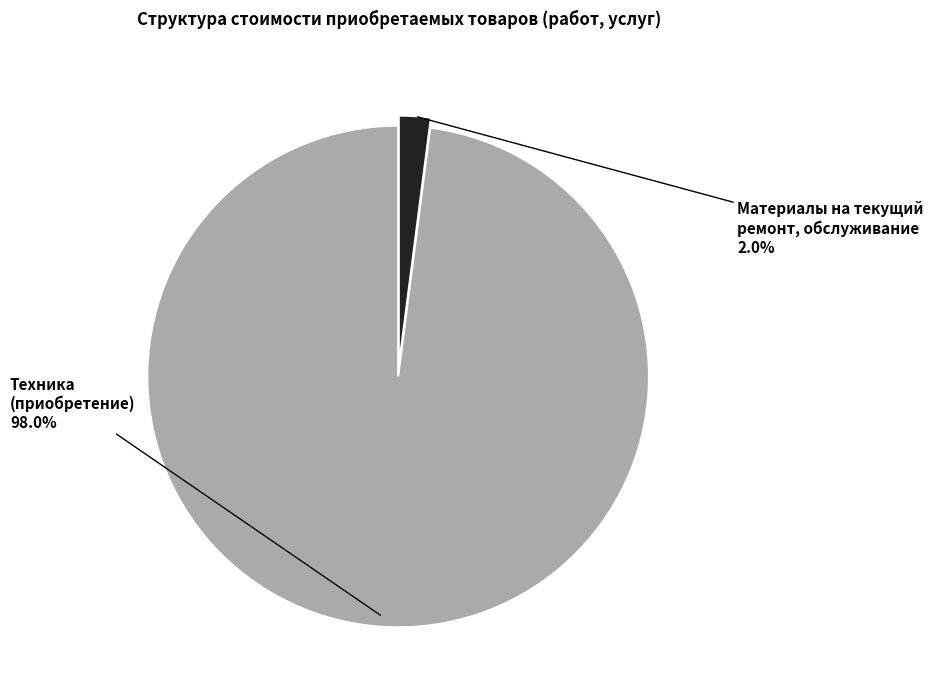

How many slices are in this pie chart?

2